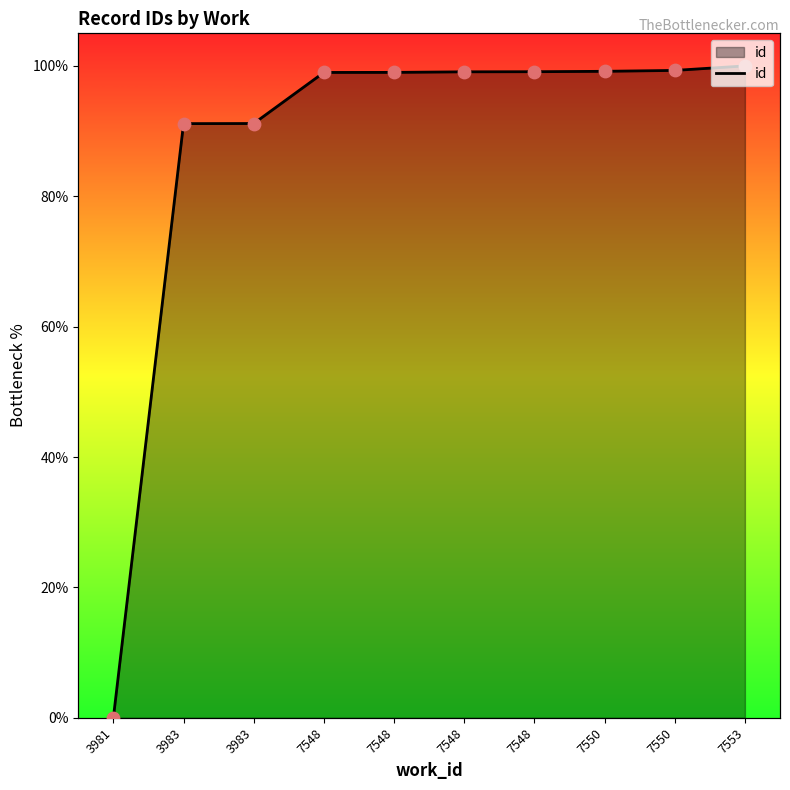

What is the change in value from 7548 to 7550?

+0.2